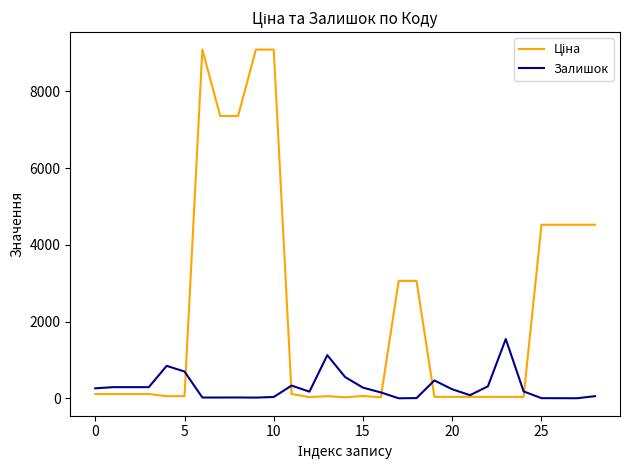

Does the chart have visible grid lines?

No